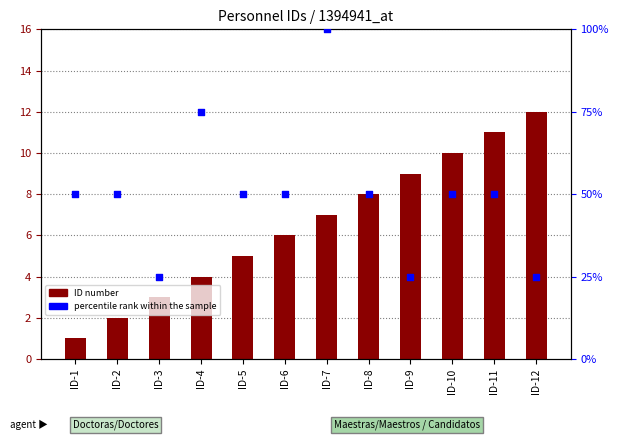

At how many categories does at least one series exceed 70?

2